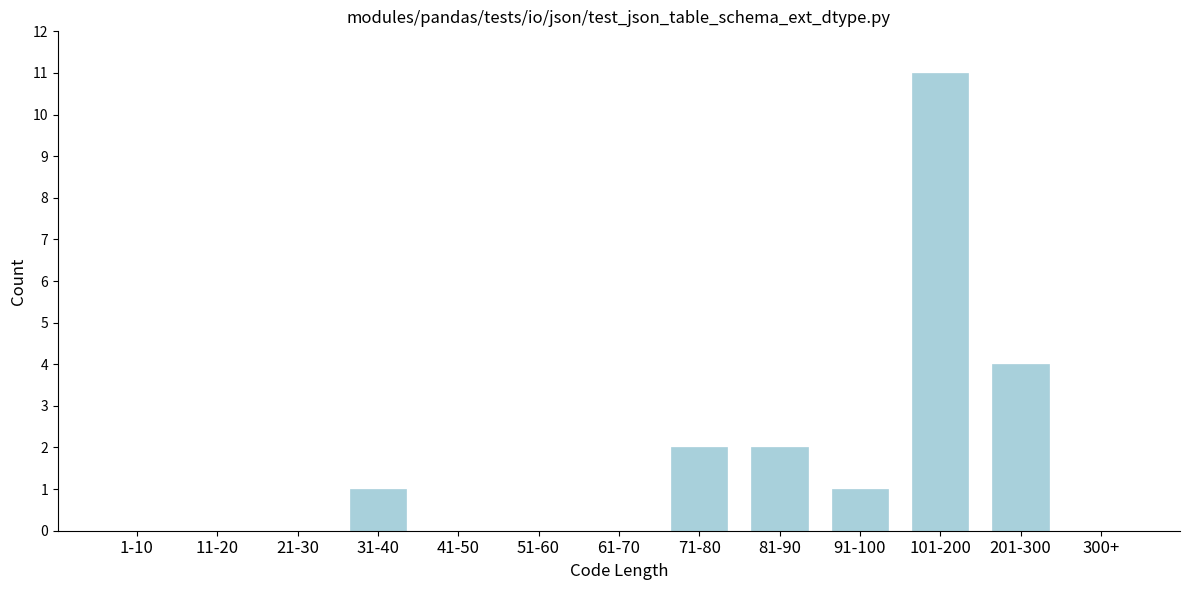

Reading left to right, transcribe all the data shown in this chart.

1-10=0	11-20=0	21-30=0	31-40=1	41-50=0	51-60=0	61-70=0	71-80=2	81-90=2	91-100=1	101-200=11	201-300=4	300+=0